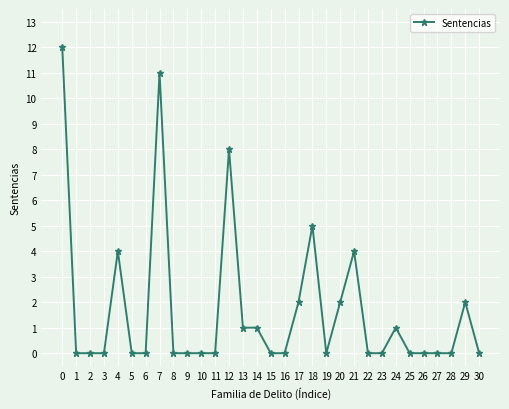

Reading right to left, extract all data points from this chart.

0	2	0	0	0	0	1	0	0	4	2	0	5	2	0	0	1	1	8	0	0	0	0	11	0	0	4	0	0	0	12